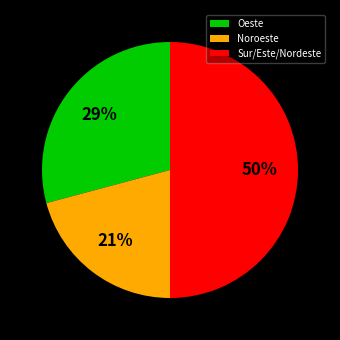

Which has a higher value, Sur/Este/Nordeste or Noroeste?

Sur/Este/Nordeste